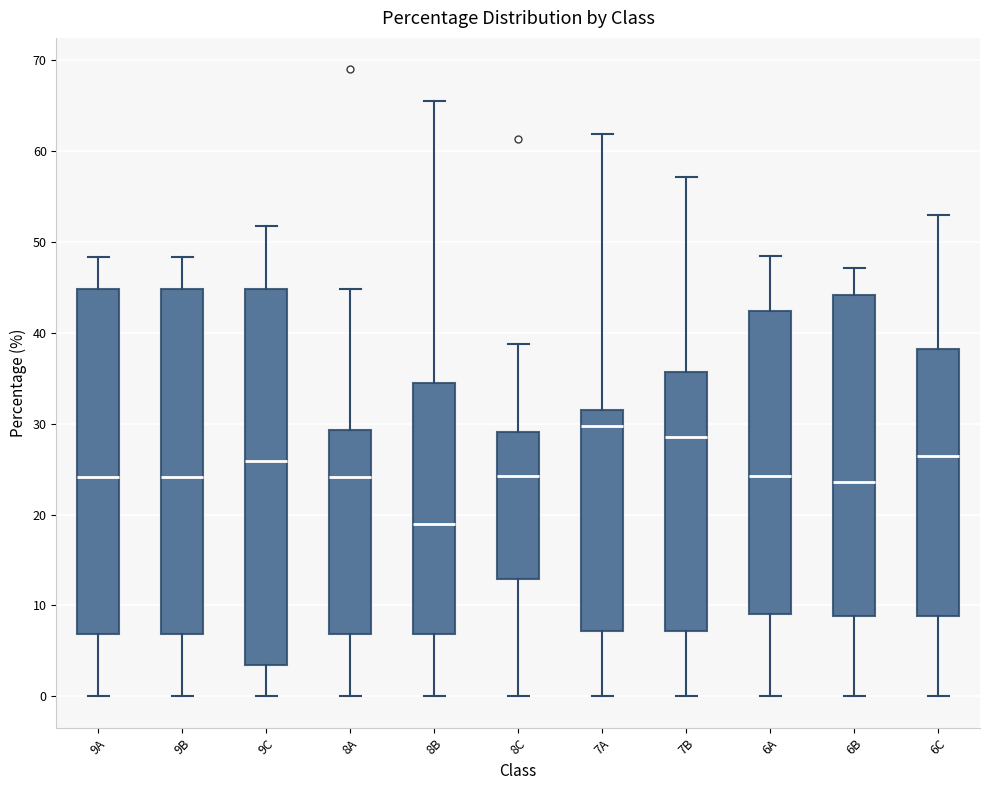

Which box's median line is the lowest?

8B